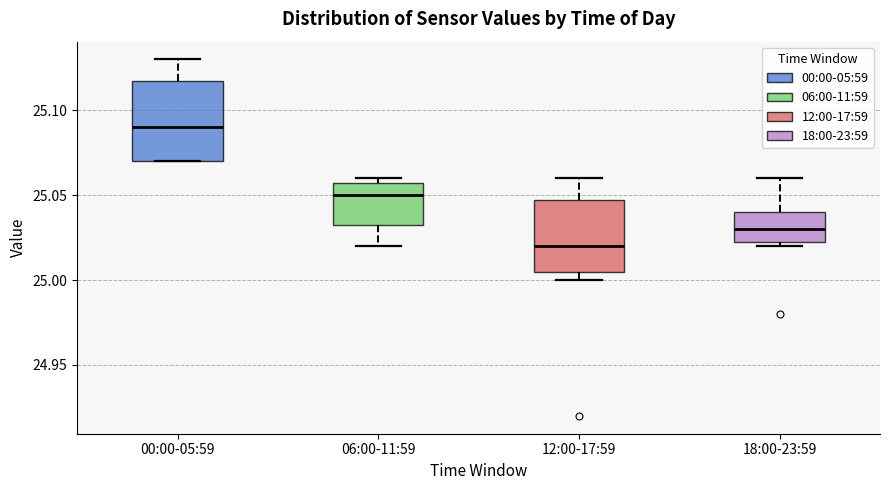

Which box's median line is the highest?

00:00-05:59